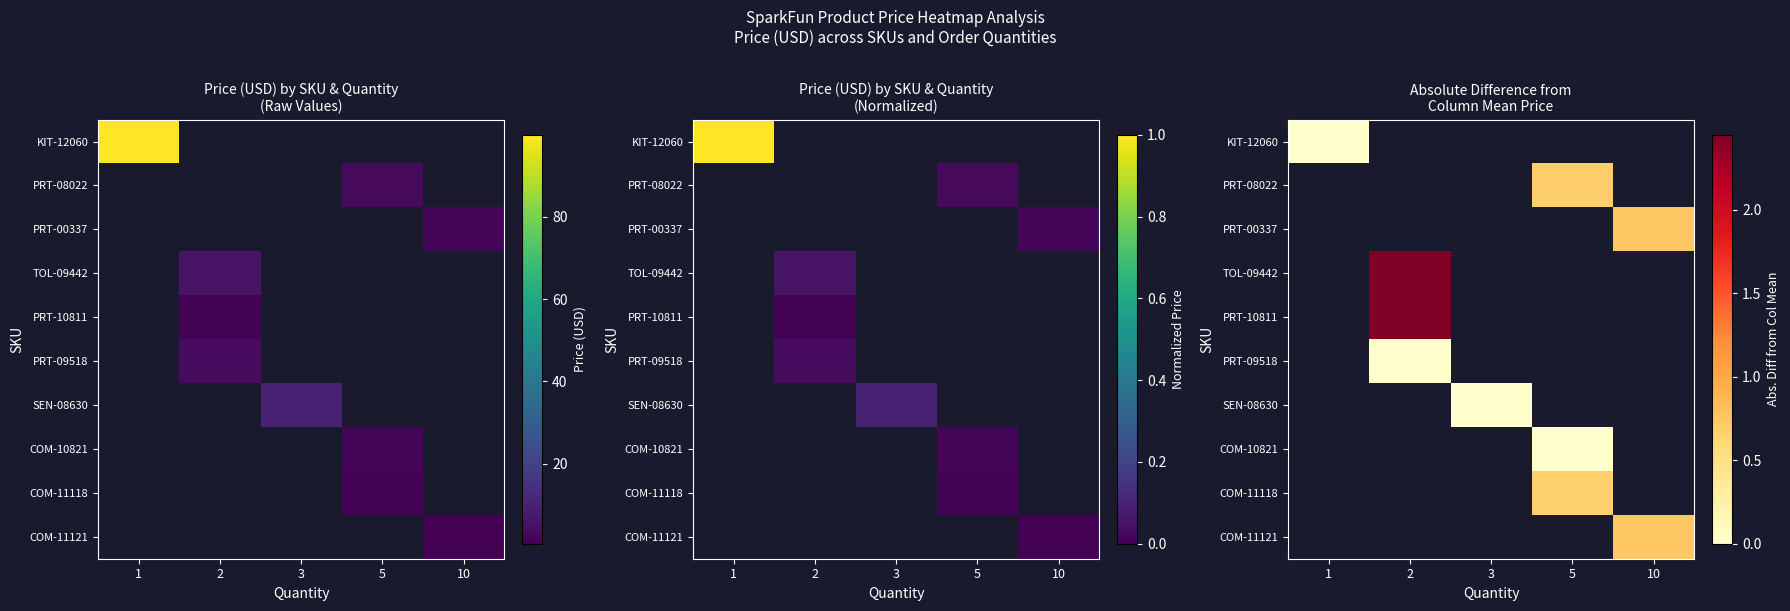

Which category has the highest value in the row_1 series?

1